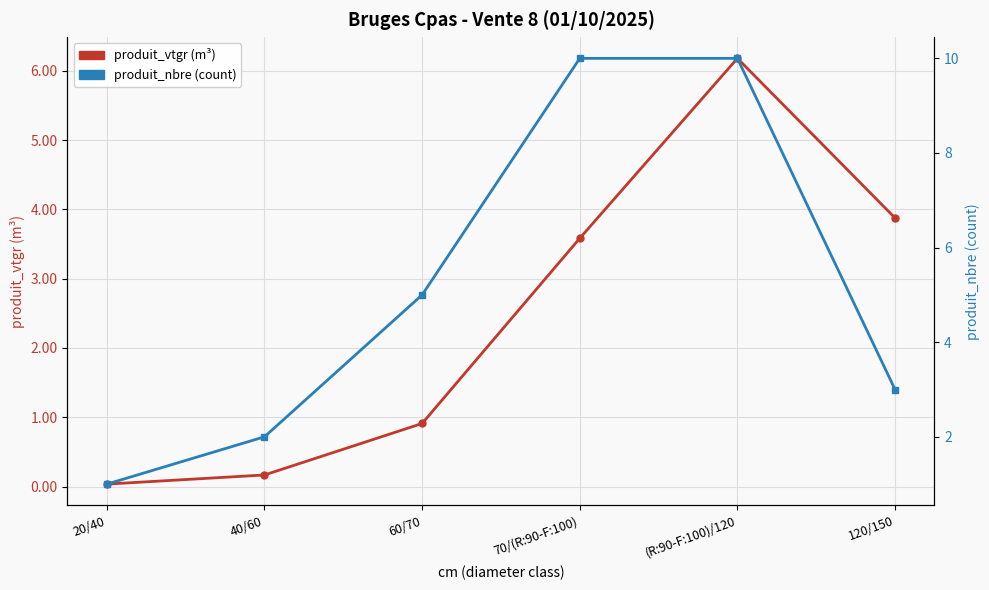

What is the difference between the highest and lowest values at 40/60?

1.8